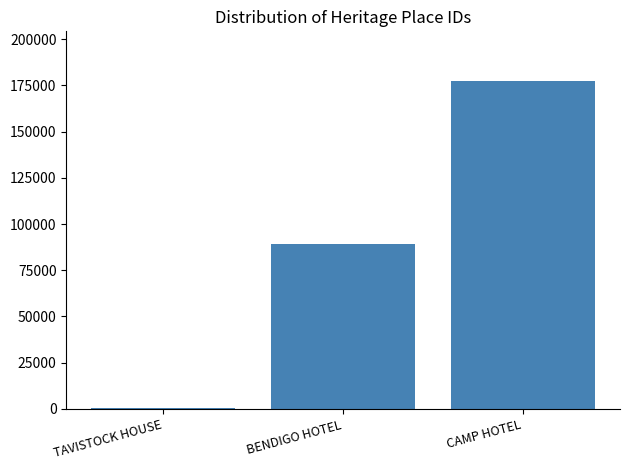

What is the greatest value displayed?

177561